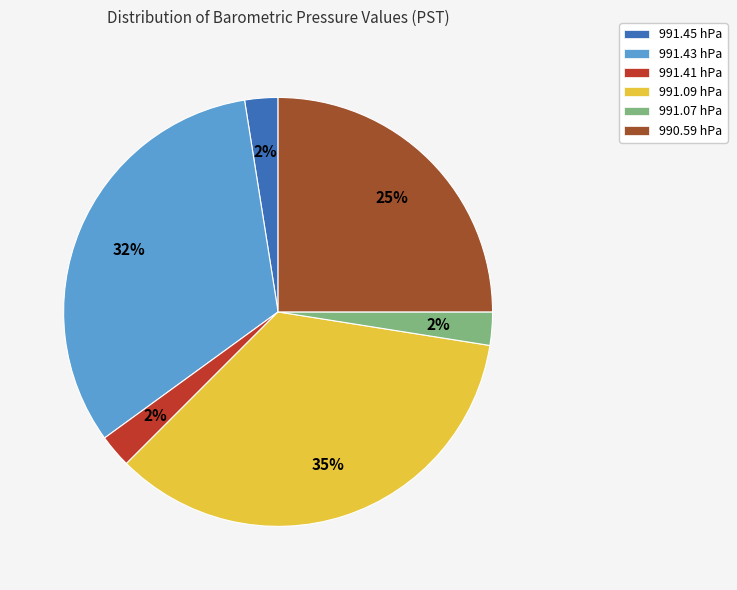

What is the ratio of the value at 991.09 hPa to the value at 990.59 hPa?

1.4